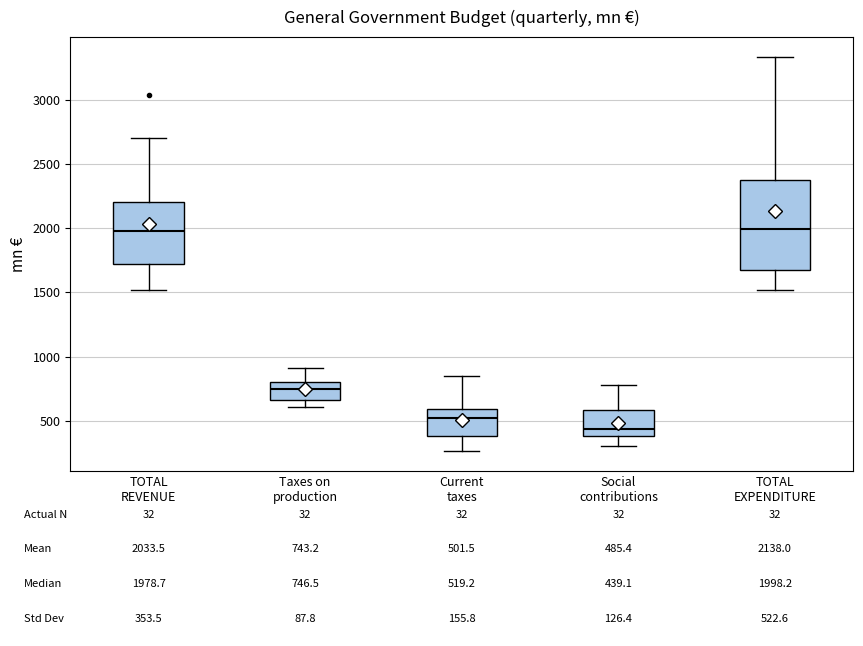

Which box is the tallest, from its lower edge to its upper edge?

TOTAL EXPENDITURE